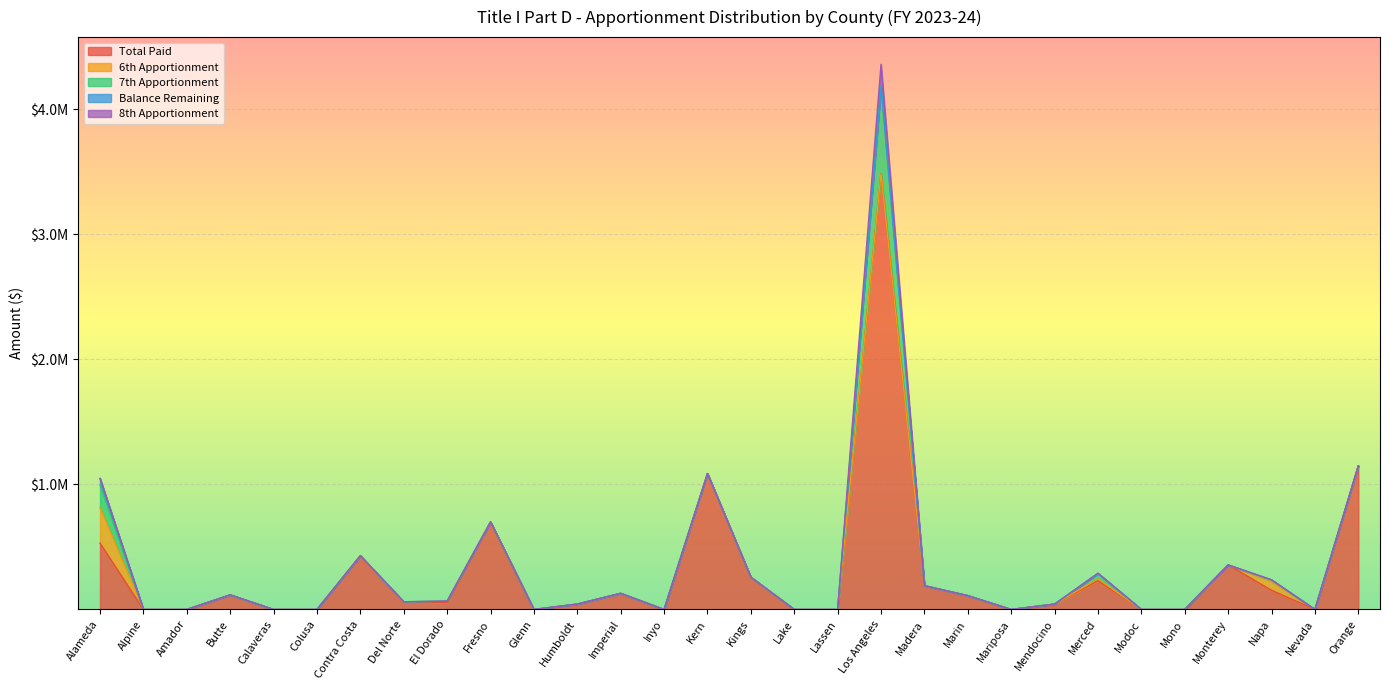

What is the label of the 3rd point from the right?

Napa